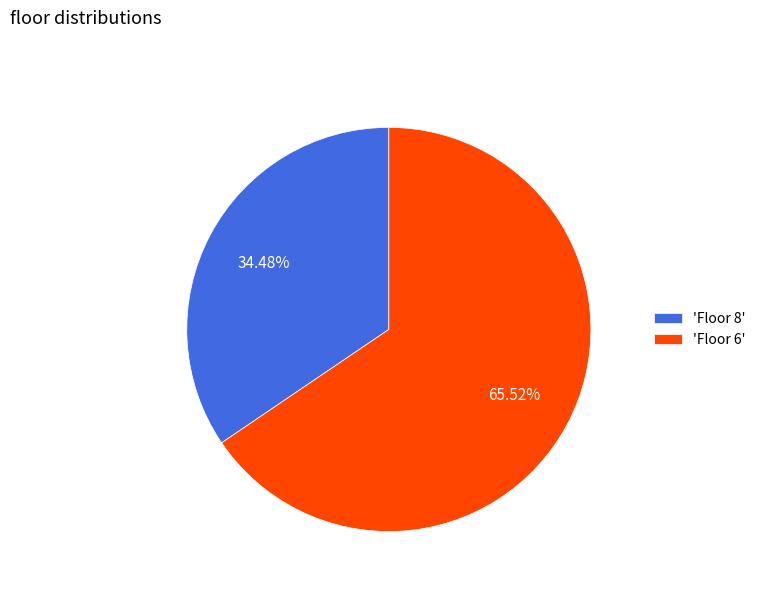

Which slice is the smallest?

'Floor 8'